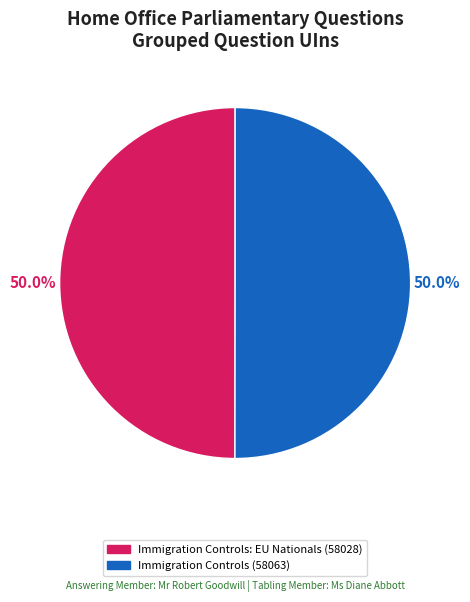

What percentage is the Immigration Controls (58063) slice, to the nearest percent?

50%